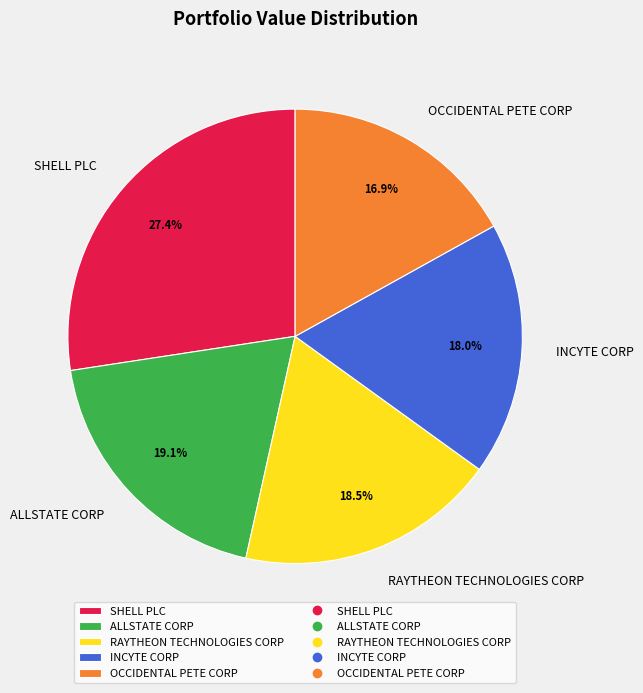

Which category has the smallest portion of the pie?

OCCIDENTAL PETE CORP